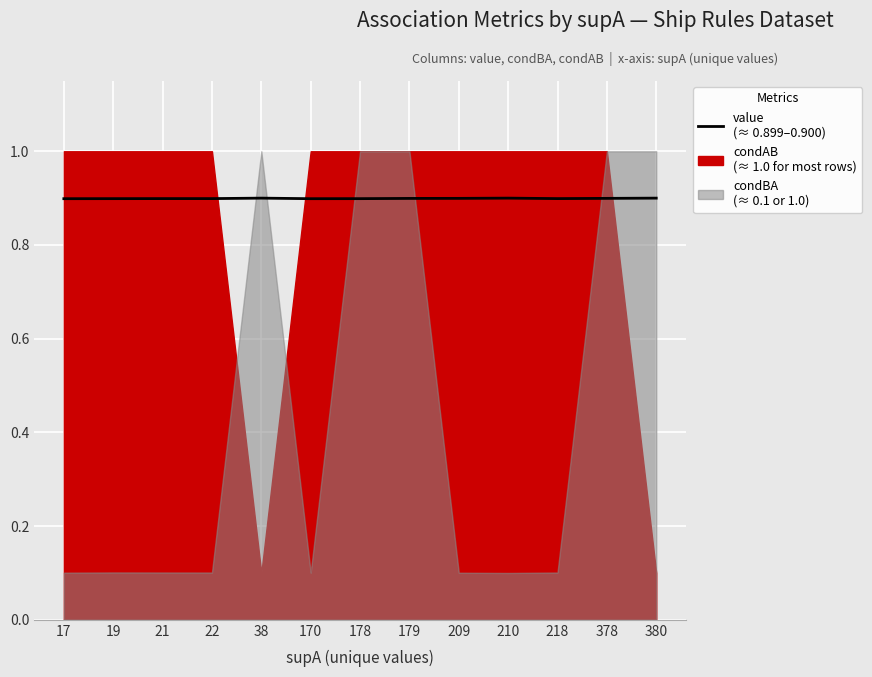

At which category does the data reach its first local peak?

38